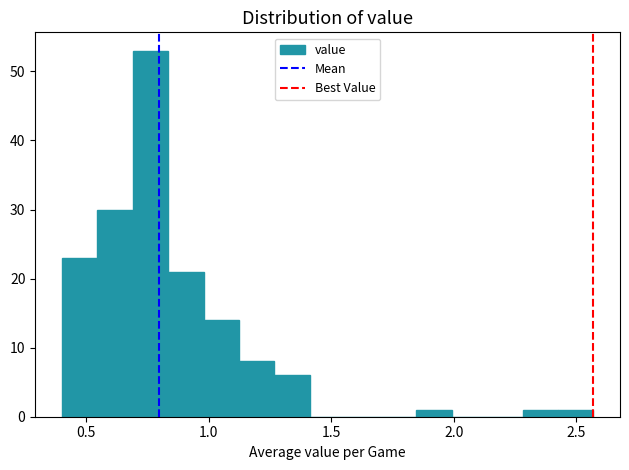

Read against the x-axis, roughly where is the centre of the tallest bar?

0.75